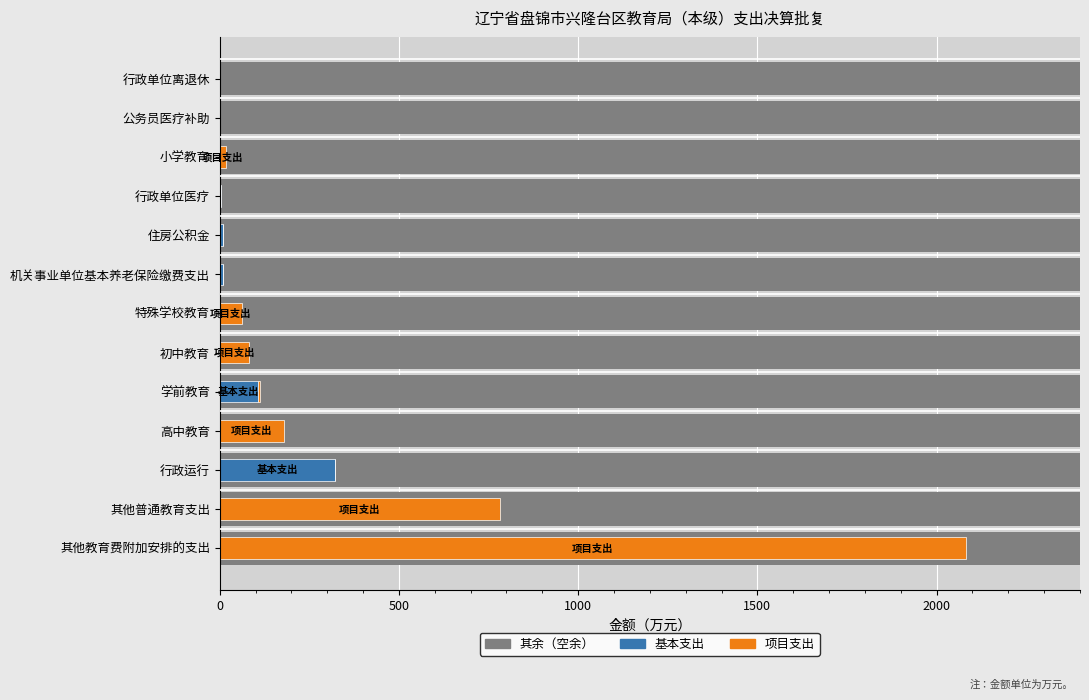

Read the 项目支出 value at 学前教育.

6.7